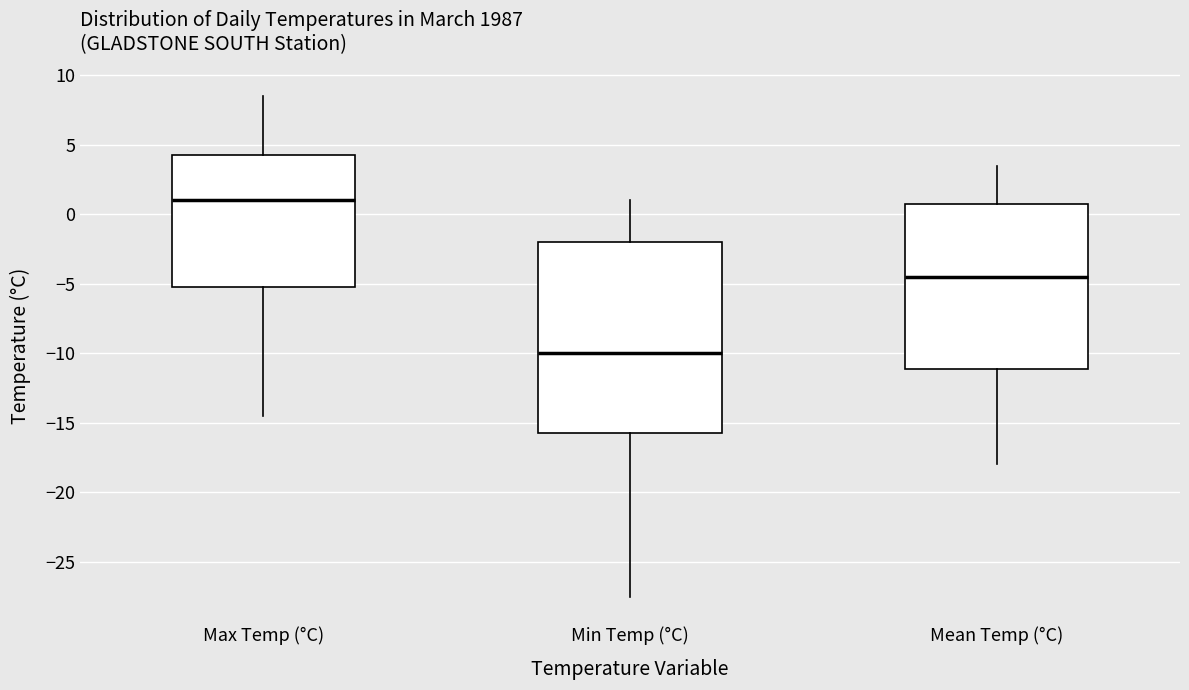

Which box is the tallest, from its lower edge to its upper edge?

Min Temp (°C)